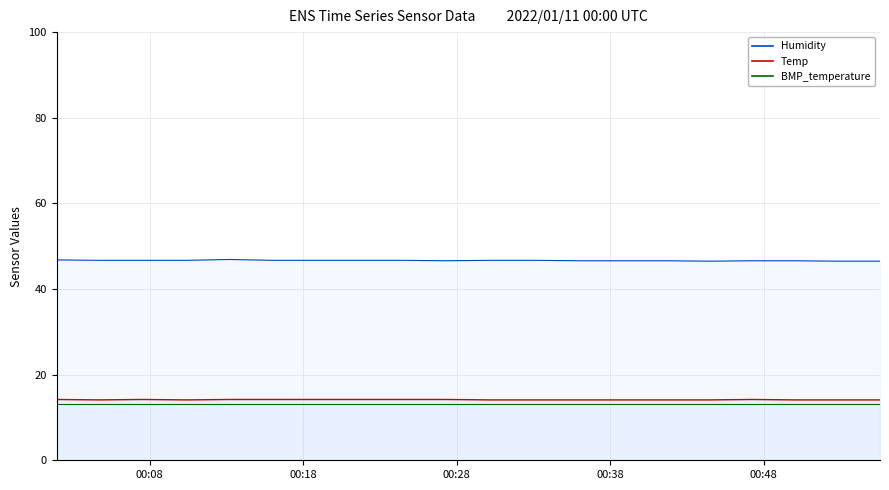

Is it true that Temp equals 20.9 at 2022/01/11 00:04:42?

False